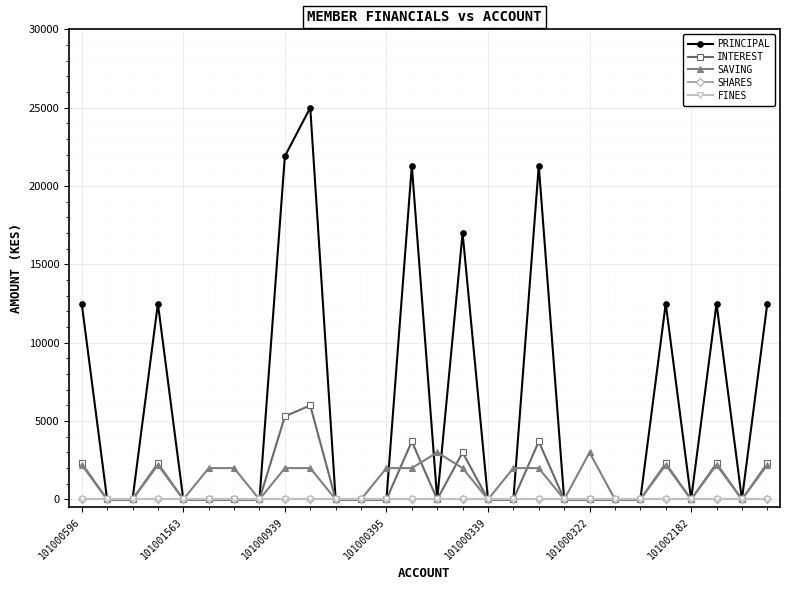

Which series has the largest total across all categories?

PRINCIPAL